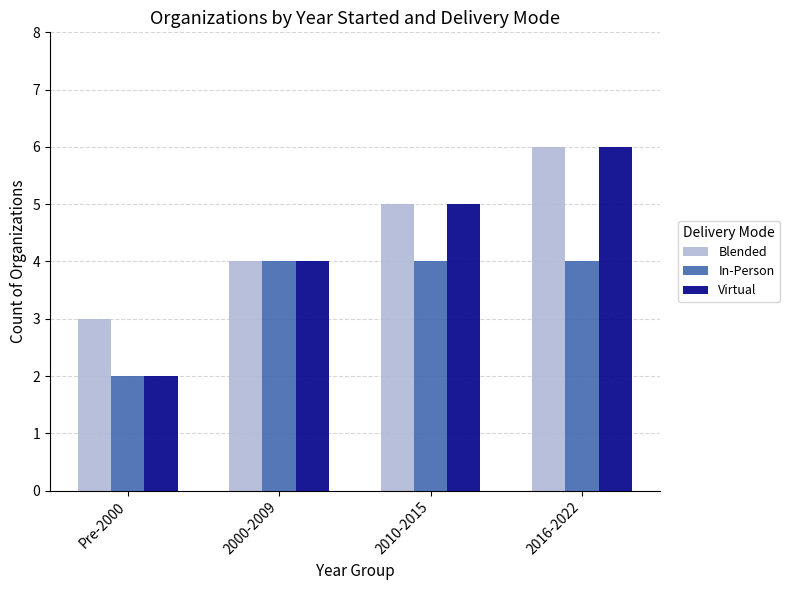

The In-Person series shows 2 at Pre-2000. True or false?

True